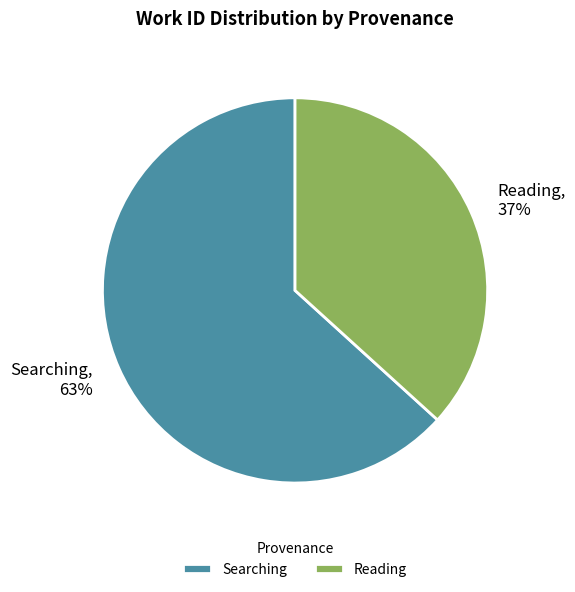

True or false: Reading accounts for 32% of the total.

False